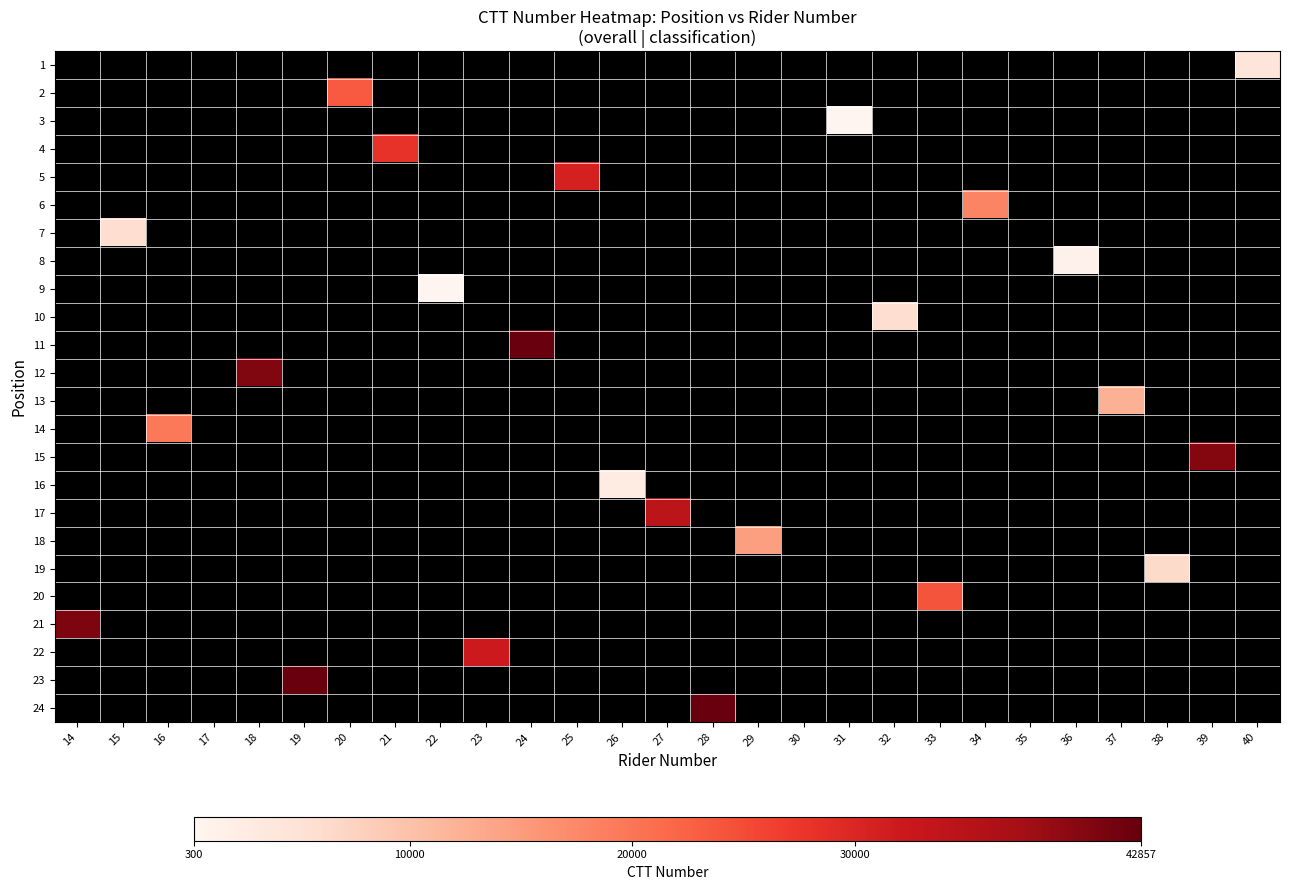

At which category does the chart reach its minimum across all series?

31